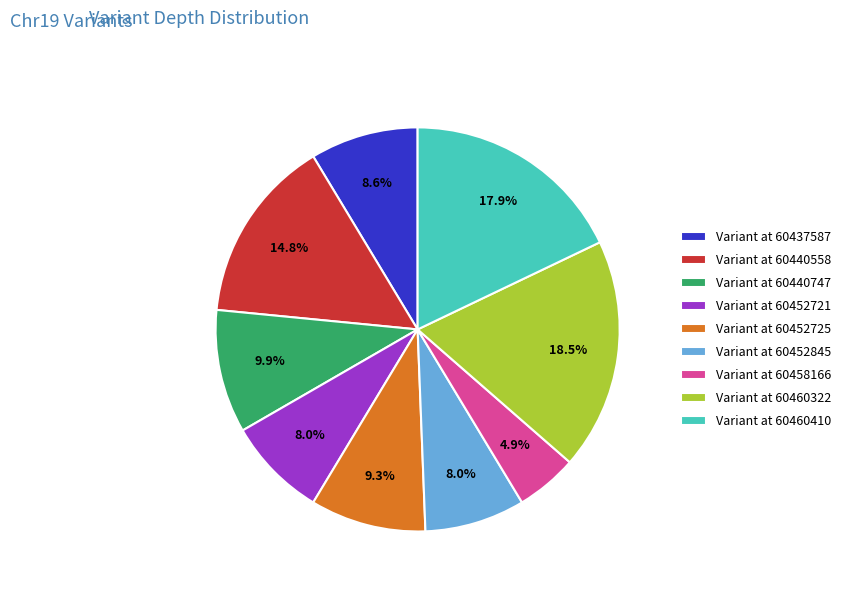

Count the number of slices in the pie.

9